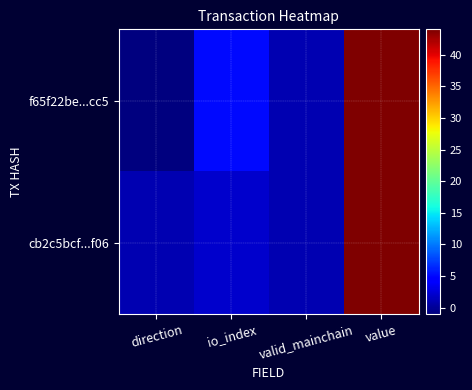

What is the total value across all series at io_index?

7